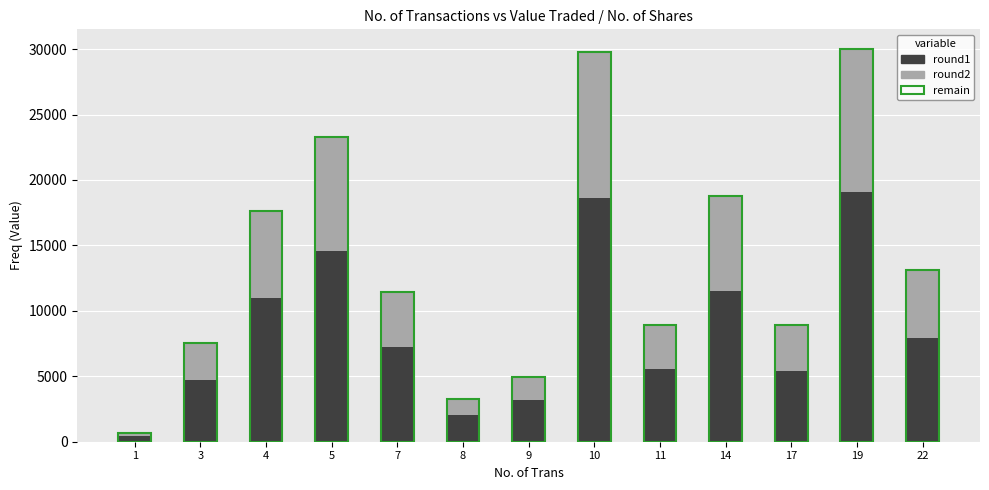

Rank the series by their maximum value, from lowest to highest.

round2, round1